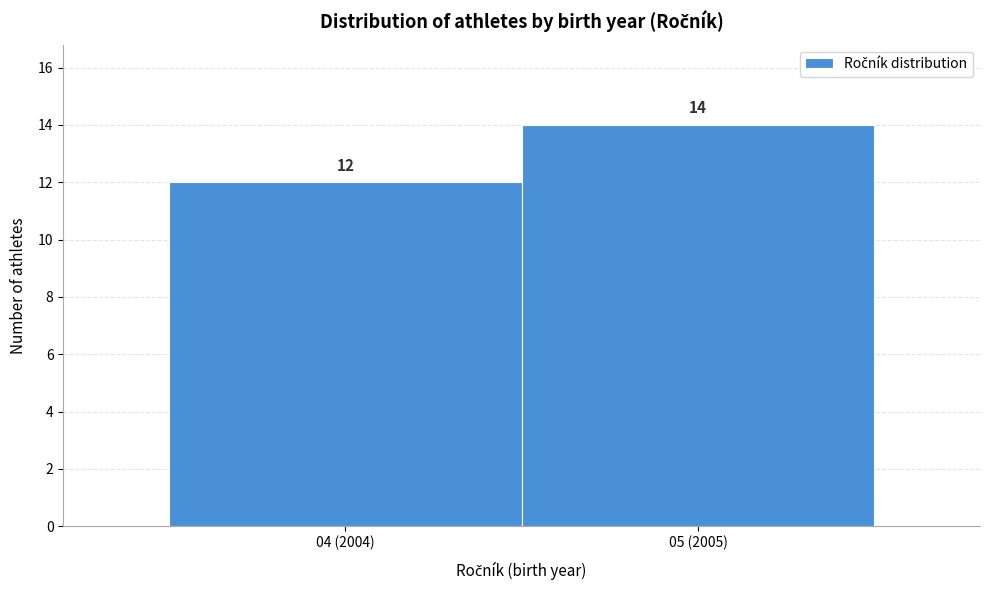

Reading left to right, extract all data points from this chart.

04 (2004)=12	05 (2005)=14